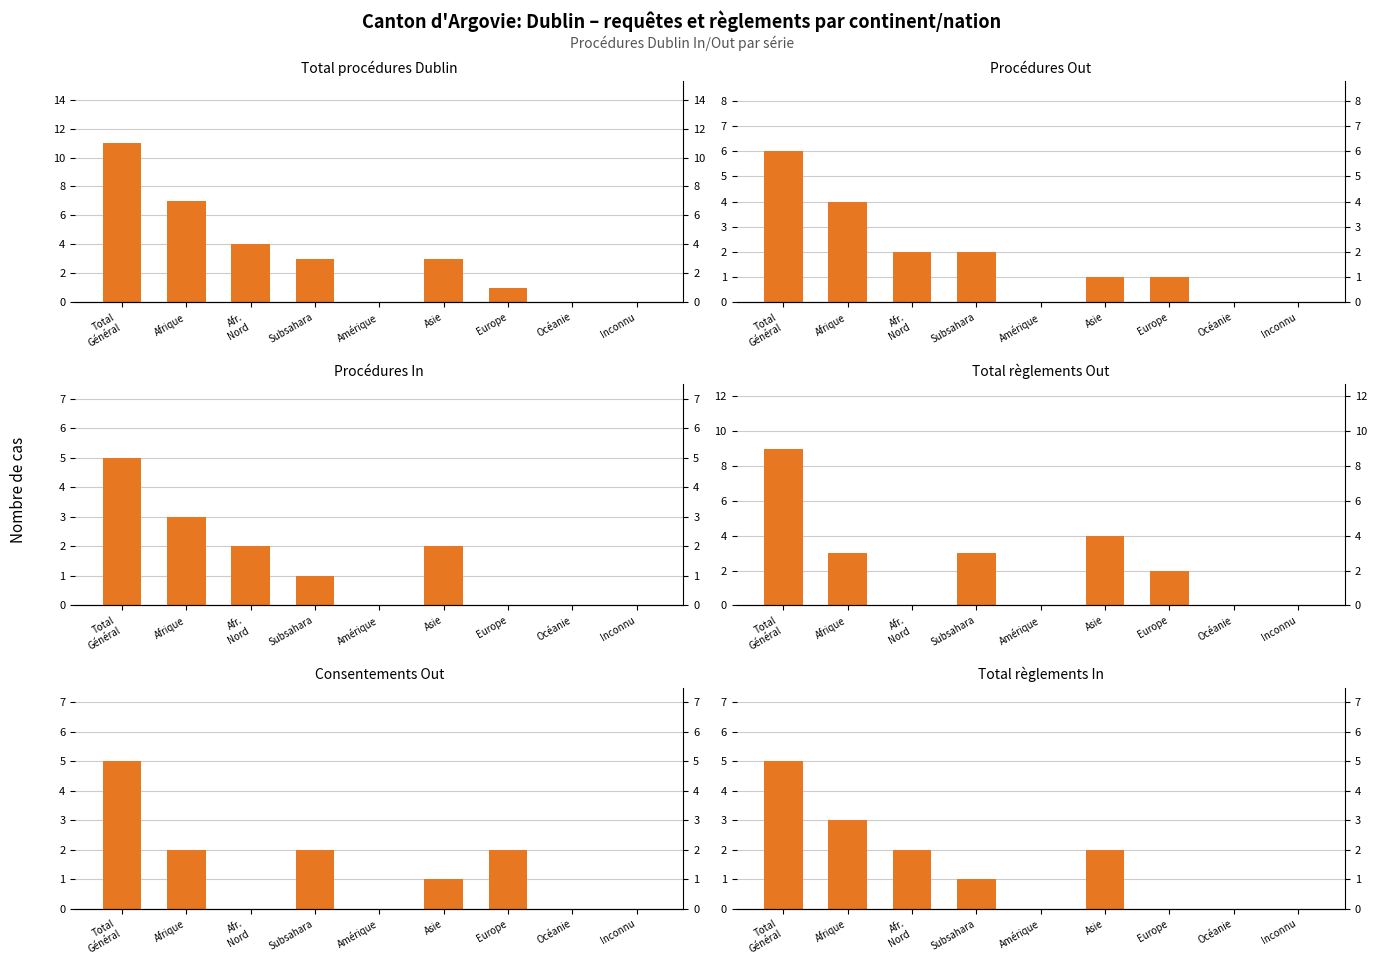

How many bars are there in total?

54